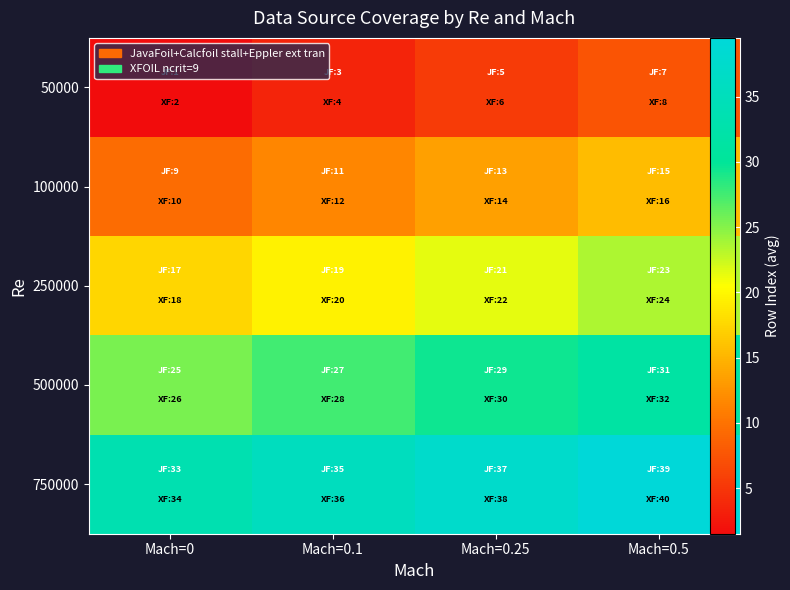

Reading left to right, what are all the values shown in this chart?

50000: Mach=0=1.5	Mach=0.1=3.5	Mach=0.25=5.5	Mach=0.5=7.5
100000: Mach=0=9.5	Mach=0.1=11.5	Mach=0.25=13.5	Mach=0.5=15.5
250000: Mach=0=17.5	Mach=0.1=19.5	Mach=0.25=21.5	Mach=0.5=23.5
500000: Mach=0=25.5	Mach=0.1=27.5	Mach=0.25=29.5	Mach=0.5=31.5
750000: Mach=0=33.5	Mach=0.1=35.5	Mach=0.25=37.5	Mach=0.5=39.5